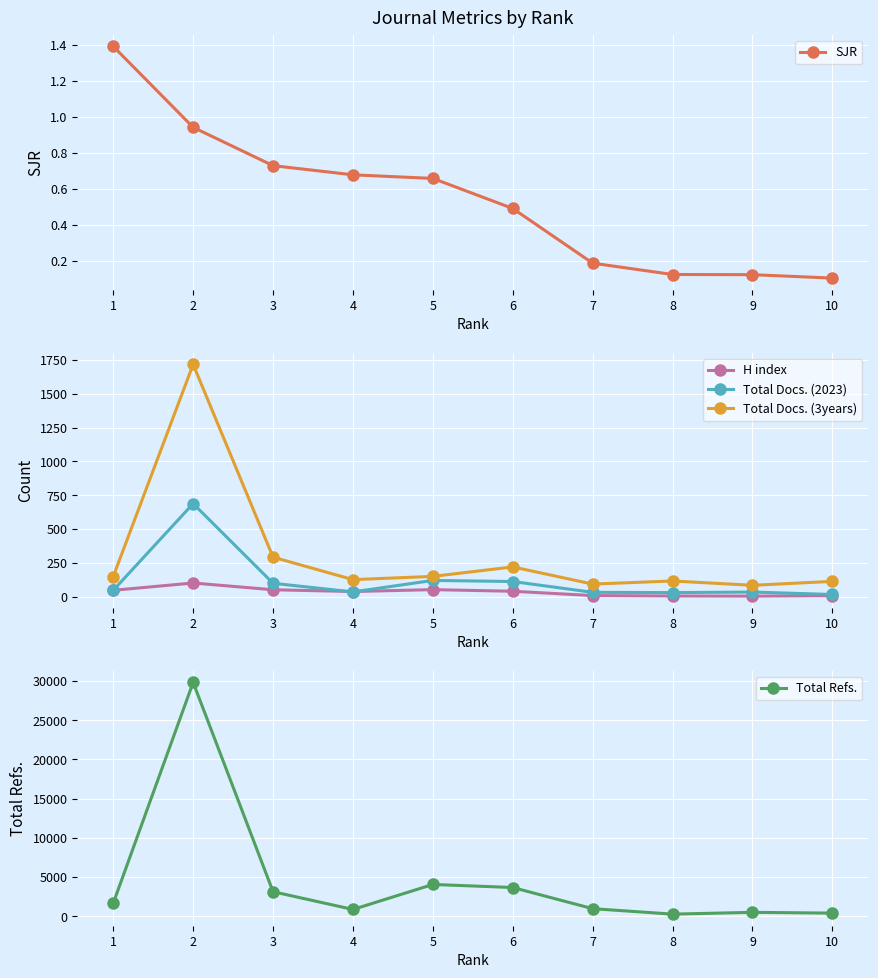

How many data points does each series have?

10